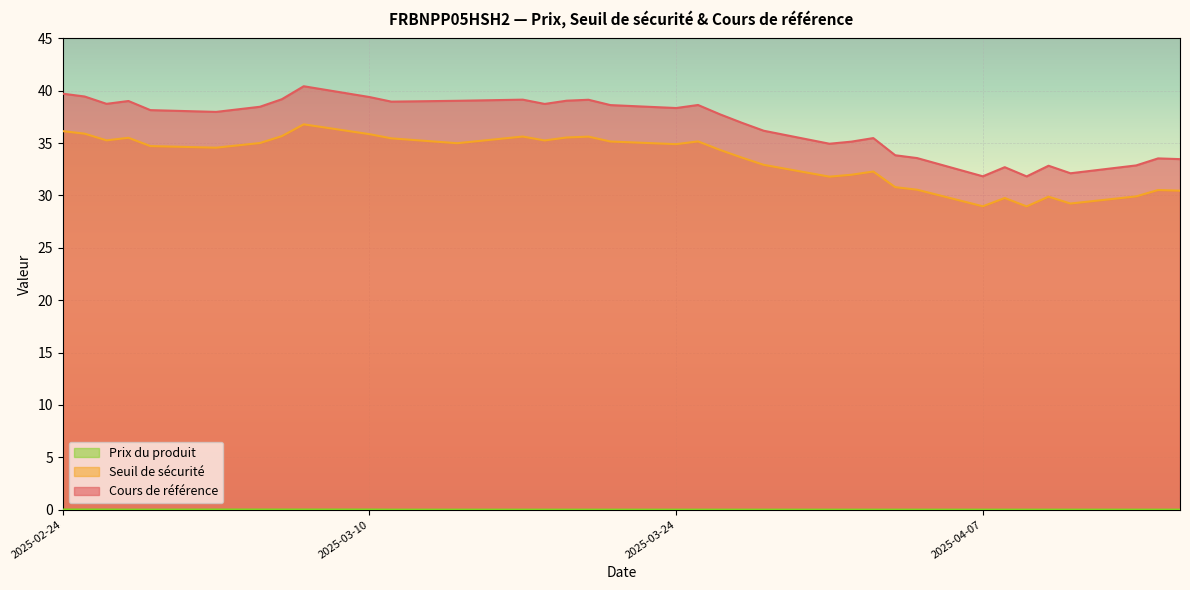

Which series has the largest total across all categories?

Cours de référence